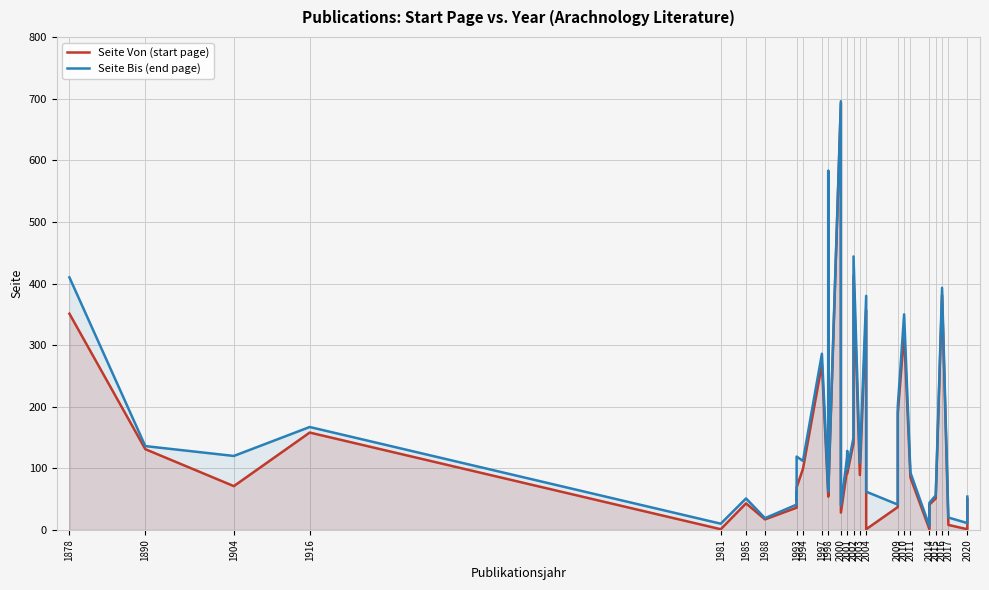

The Seite Bis (end page) series shows 65 at 1993. True or false?

False